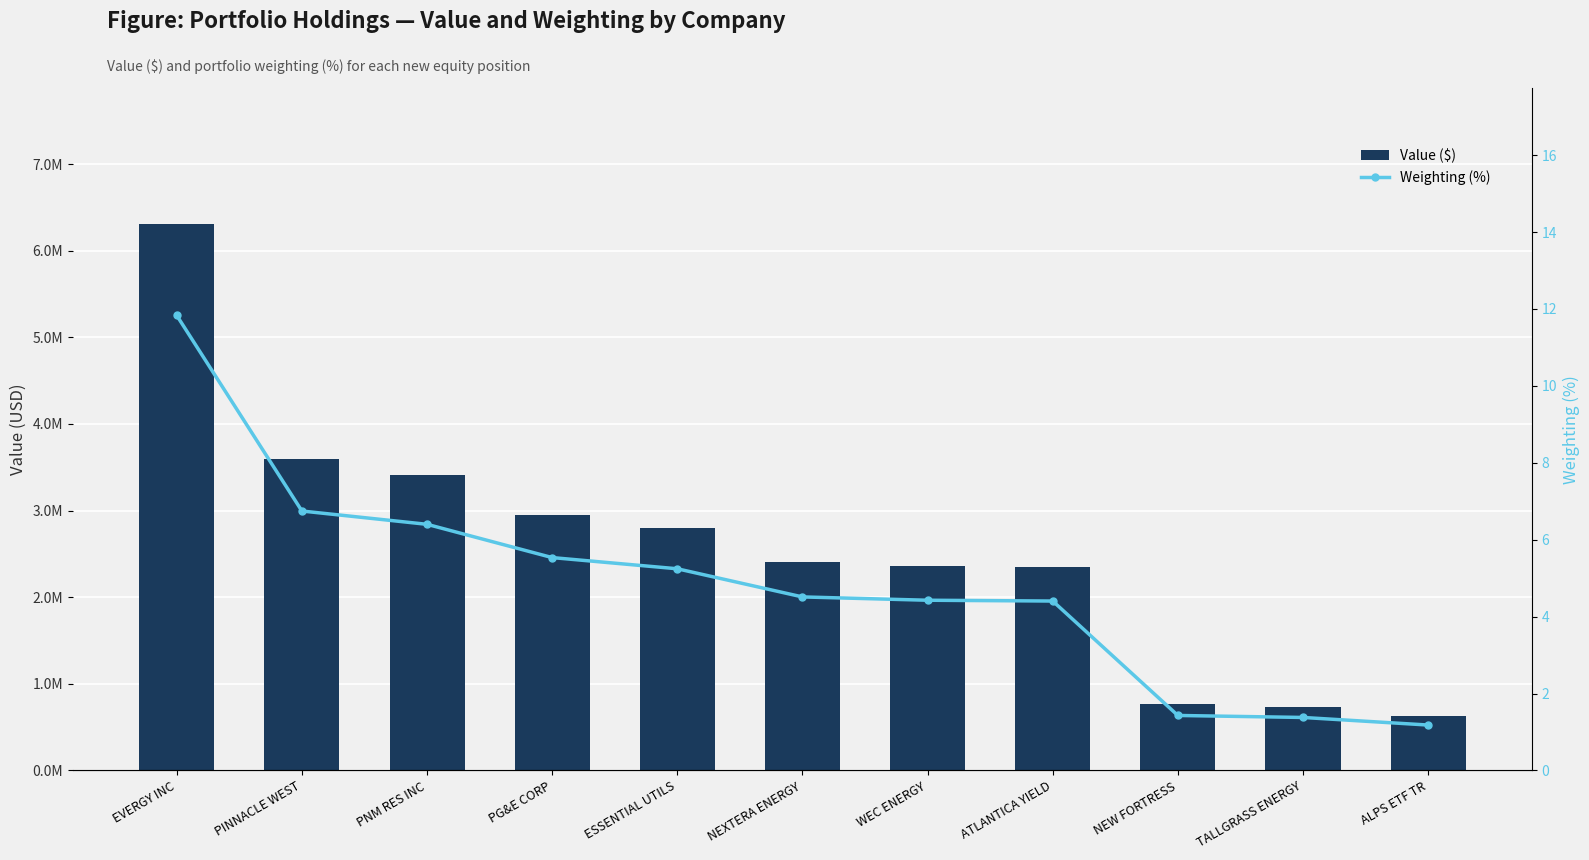

At which label does Weighting (%) reach its peak?

EVERGY INC